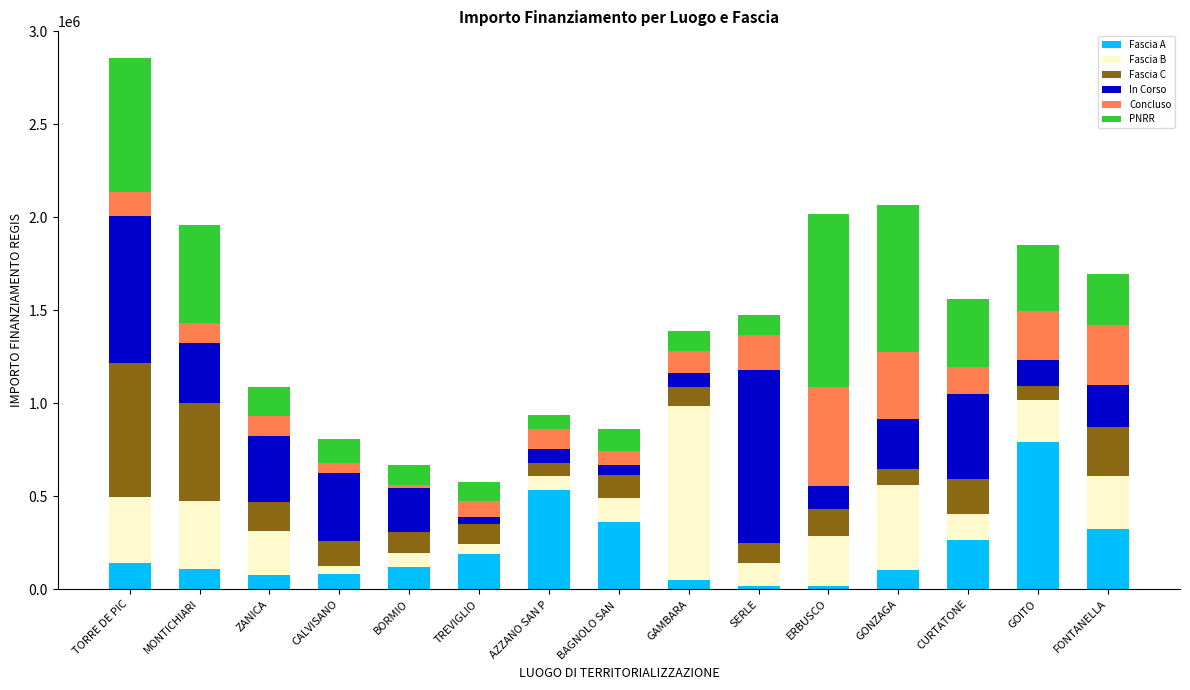

What is the difference between the maximum and minimum values in the Fascia A series?

773814.4